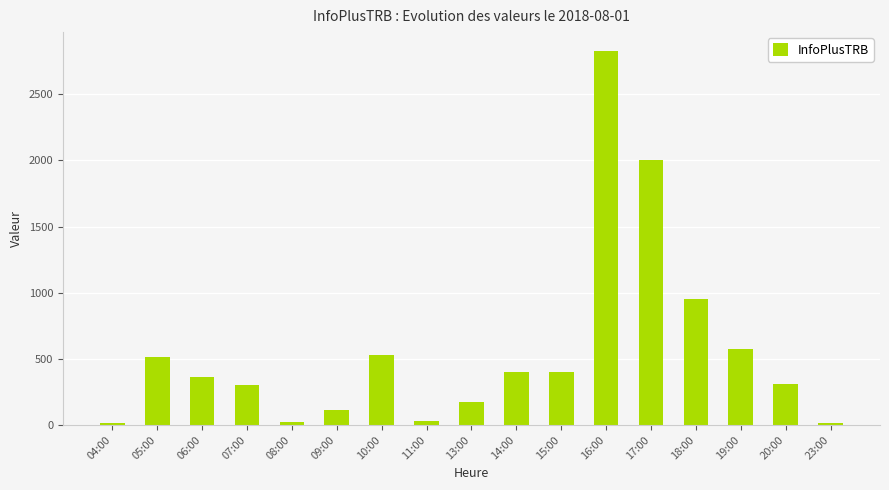

What is the change in value from 07:00 to 19:00?

+271